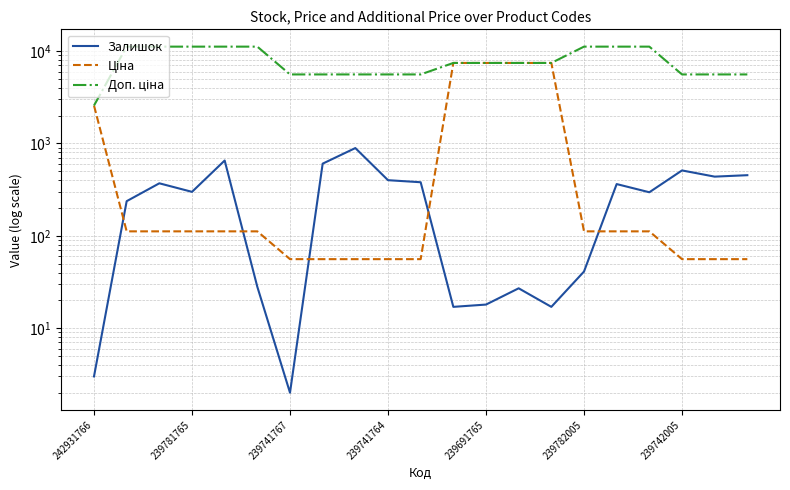

What is the minimum value shown in the chart?

2.0